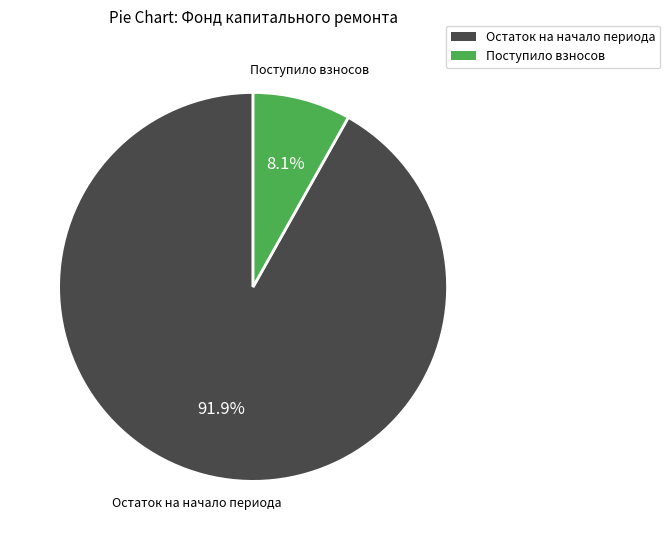

Does any single category account for the majority?

Yes